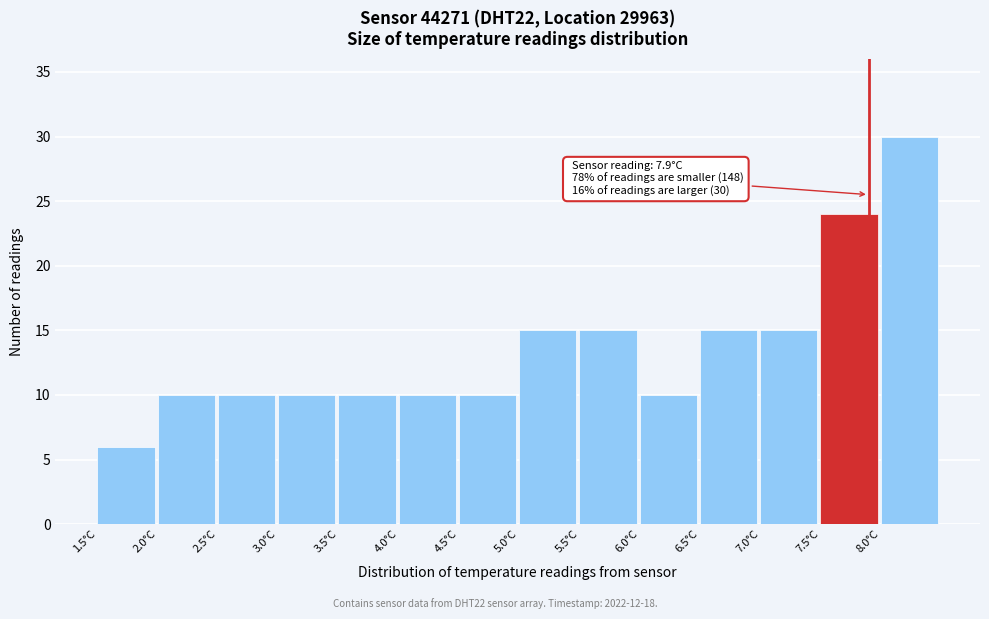

Over which range of the x-axis is the bar tallest?

8.0 to 8.5